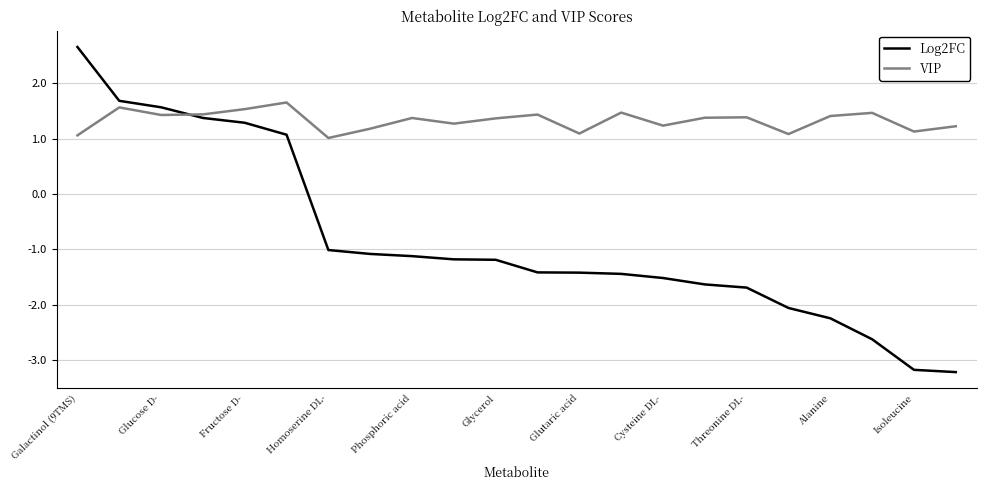

How many categories are shown in the chart?

22